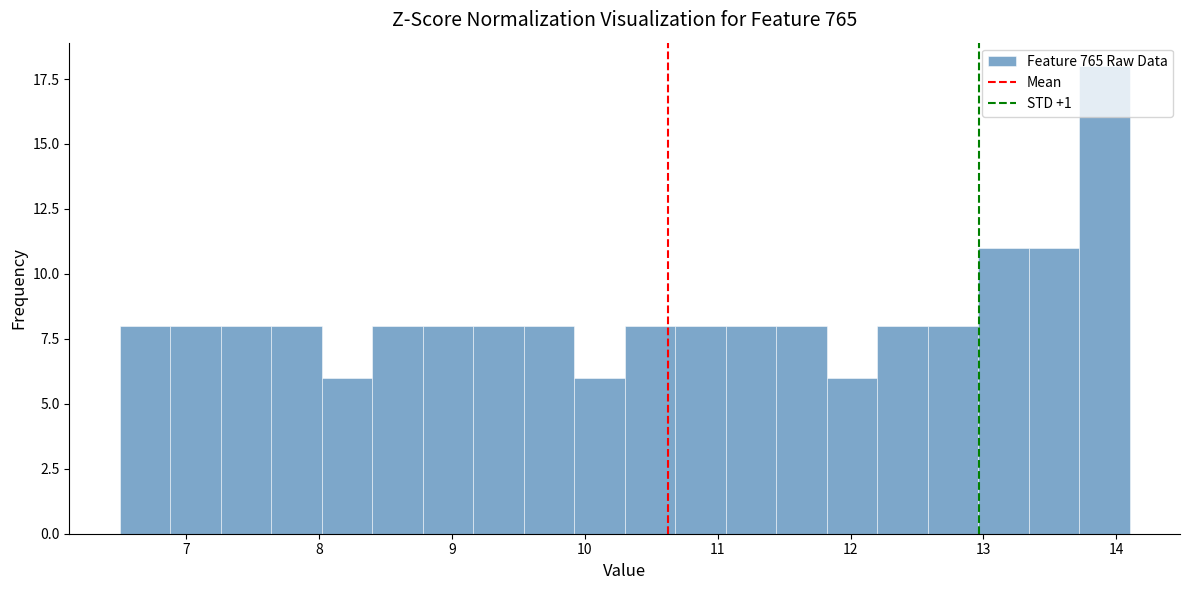

Around what value on the x-axis is the tallest bar? Give the approximate position of its centre, as read against the axis.

13.9